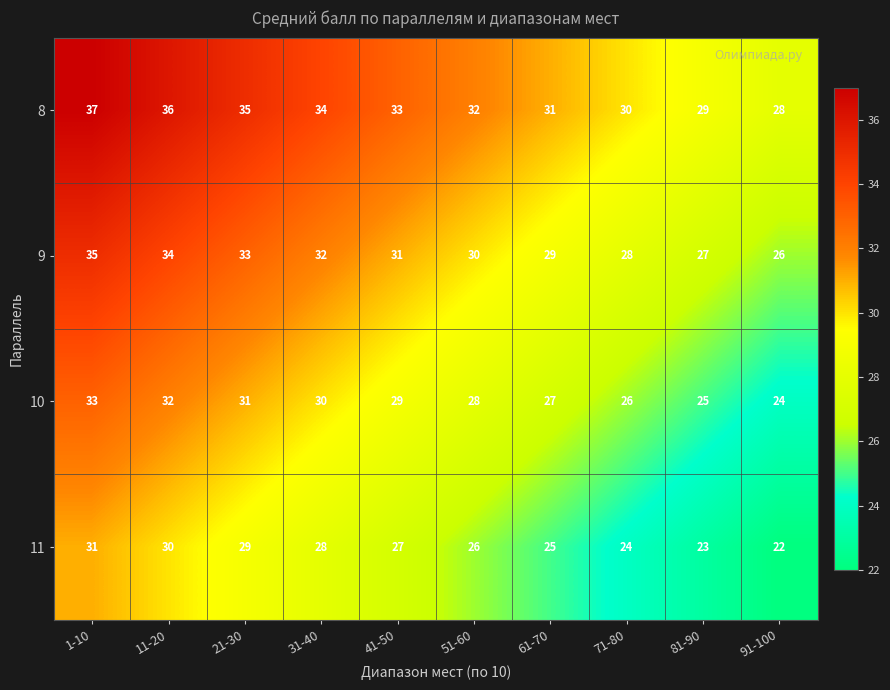

Count the number of categories in the chart.

10